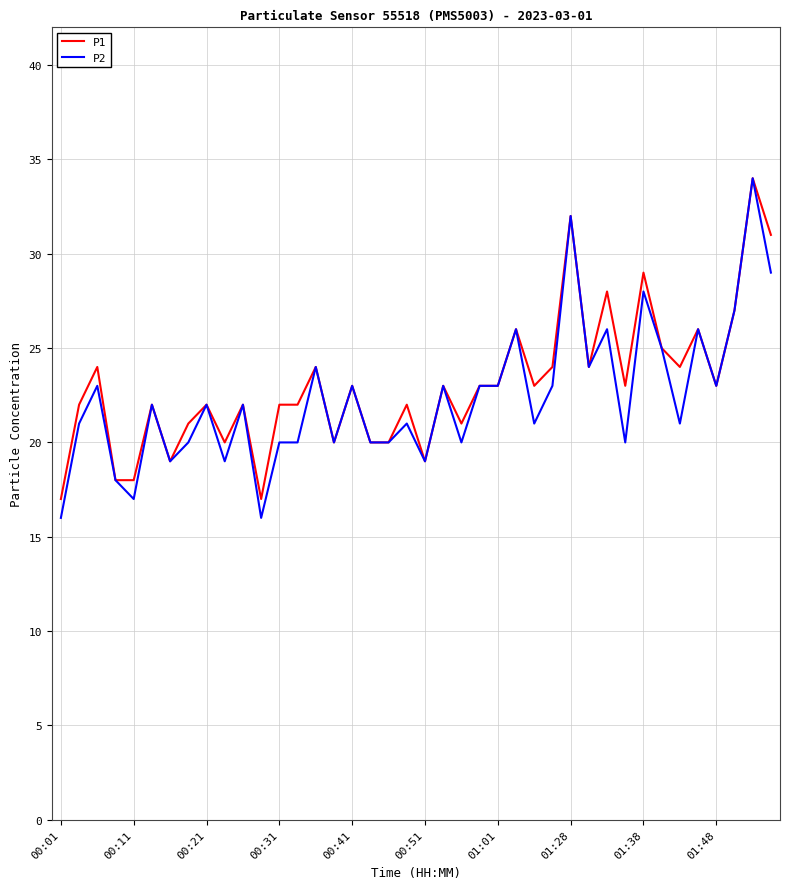

Which series has the widest spread of values?

P2